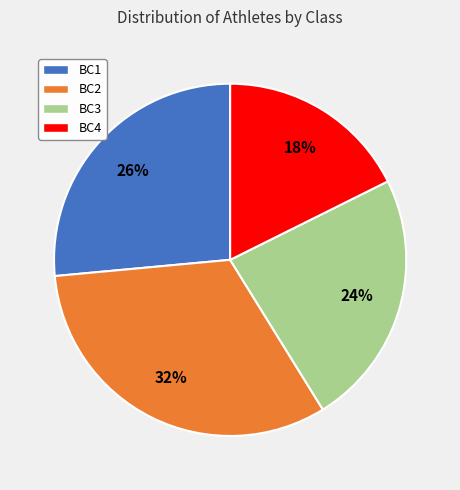

Combined, do BC3 and BC4 account for over 50%?

No